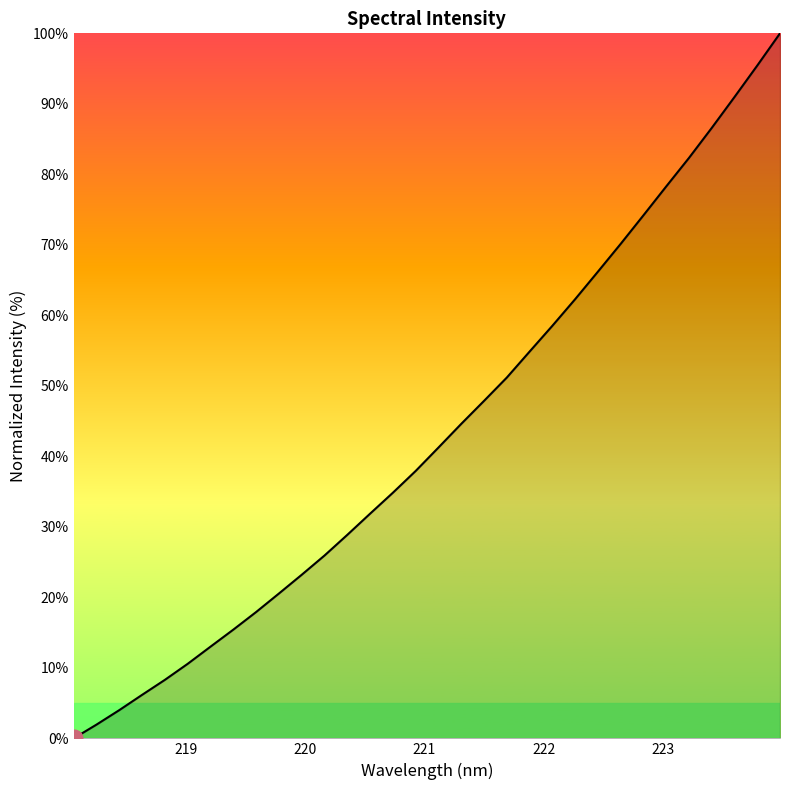

What is the greatest value displayed?

100.0